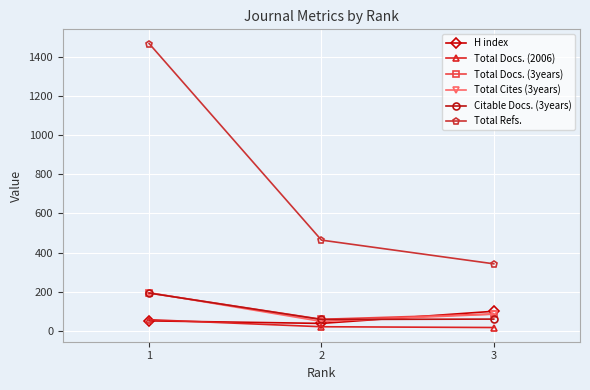

What are all the series names shown in the legend?

H index, Total Docs. (2006), Total Docs. (3years), Total Cites (3years), Citable Docs. (3years), Total Refs.